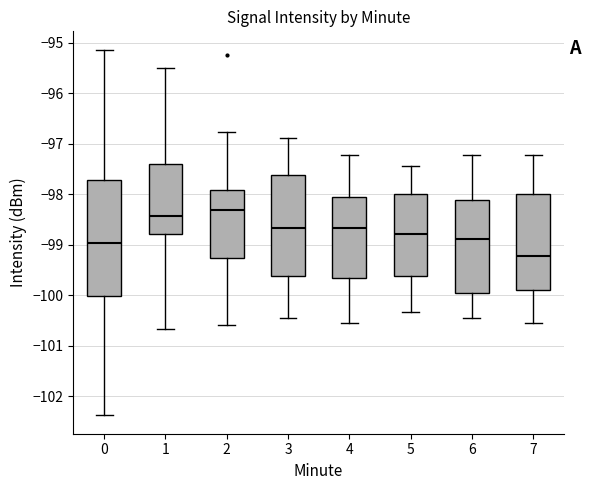

Reading left to right, read every box against the y-axis: the position of its median line, the range the box covers, and the ends of its whiskers. The values are not printed on the chart, so give them approximately, as read against the axis.

0: median -99.0, box -100.0 to -97.7, whiskers -102.4 to -95.1
1: median -98.4, box -98.8 to -97.4, whiskers -100.7 to -95.5
2: median -98.3, box -99.3 to -97.9, whiskers -100.6 to -96.8
3: median -98.7, box -99.6 to -97.6, whiskers -100.4 to -96.9
4: median -98.7, box -99.7 to -98.1, whiskers -100.6 to -97.2
5: median -98.8, box -99.6 to -98.0, whiskers -100.3 to -97.4
6: median -98.9, box -99.9 to -98.1, whiskers -100.4 to -97.2
7: median -99.2, box -99.9 to -98.0, whiskers -100.6 to -97.2